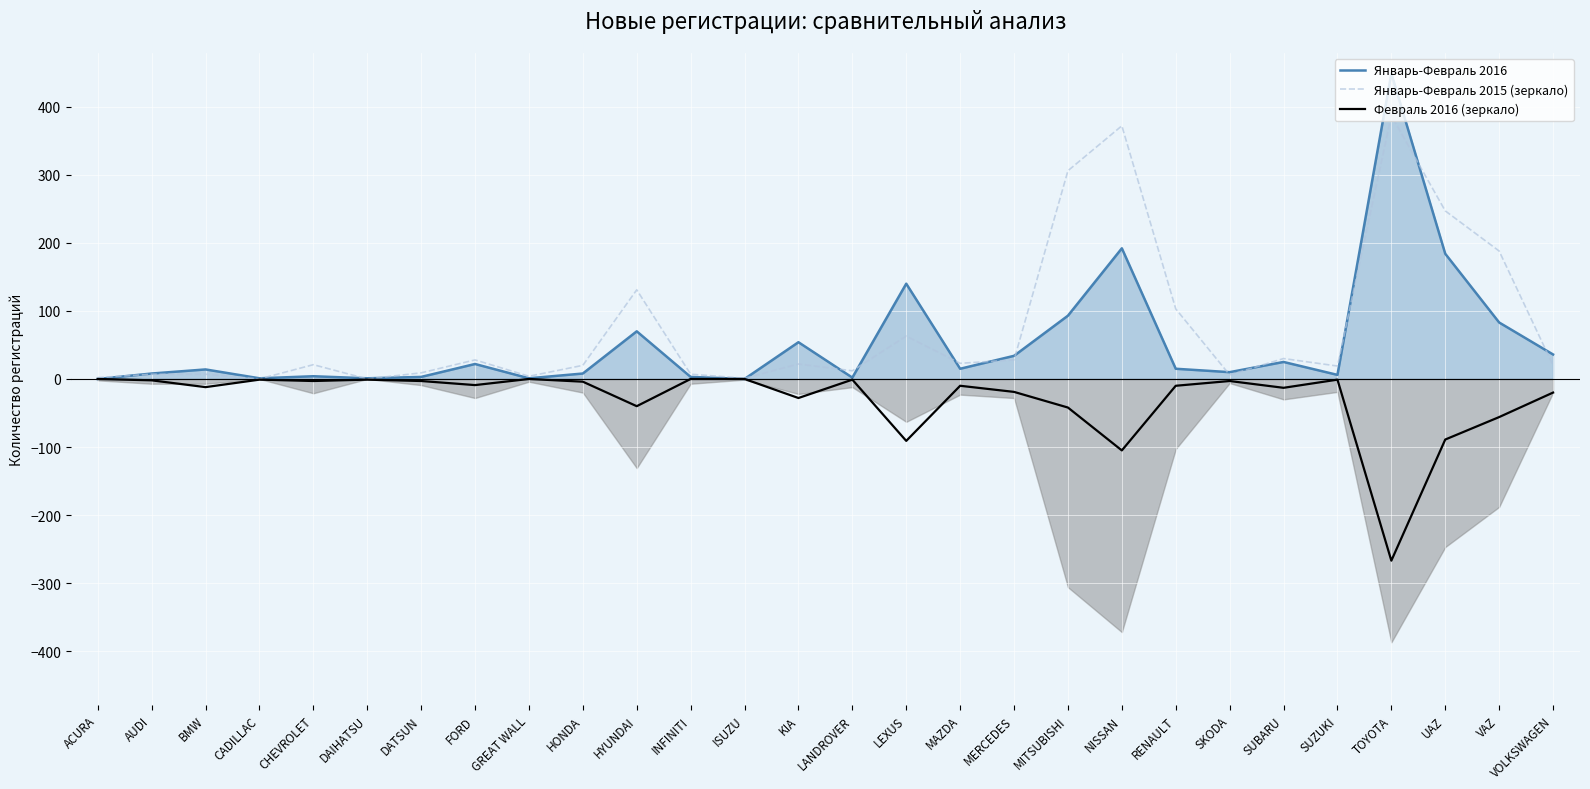

Reading left to right, transcribe all the data shown in this chart.

Январь-Февраль 2016: ACURA=0	AUDI=8	BMW=14	CADILLAC=1	CHEVROLET=4	DAIHATSU=1	DATSUN=3	FORD=22	GREAT WALL=1	HONDA=8	HYUNDAI=70	INFINITI=3	ISUZU=0	KIA=54	LANDROVER=2	LEXUS=140	MAZDA=15	MERCEDES=34	MITSUBISHI=93	NISSAN=192	RENAULT=15	SKODA=10	SUBARU=25	SUZUKI=6	TOYOTA=449	UAZ=184	VAZ=83	VOLKSWAGEN=36
Январь-Февраль 2015 (зеркало): ACURA=2	AUDI=7	BMW=7	CADILLAC=0	CHEVROLET=21	DAIHATSU=0	DATSUN=9	FORD=28	GREAT WALL=4	HONDA=20	HYUNDAI=131	INFINITI=7	ISUZU=1	KIA=22	LANDROVER=12	LEXUS=63	MAZDA=23	MERCEDES=28	MITSUBISHI=306	NISSAN=372	RENAULT=103	SKODA=6	SUBARU=30	SUZUKI=19	TOYOTA=387	UAZ=247	VAZ=188	VOLKSWAGEN=20
Февраль 2016 (зеркало): ACURA=0	AUDI=-2	BMW=-12	CADILLAC=-1	CHEVROLET=-3	DAIHATSU=-1	DATSUN=-3	FORD=-9	GREAT WALL=0	HONDA=-4	HYUNDAI=-40	INFINITI=0	ISUZU=0	KIA=-28	LANDROVER=-1	LEXUS=-91	MAZDA=-10	MERCEDES=-19	MITSUBISHI=-42	NISSAN=-105	RENAULT=-10	SKODA=-3	SUBARU=-13	SUZUKI=-1	TOYOTA=-267	UAZ=-89	VAZ=-56	VOLKSWAGEN=-20